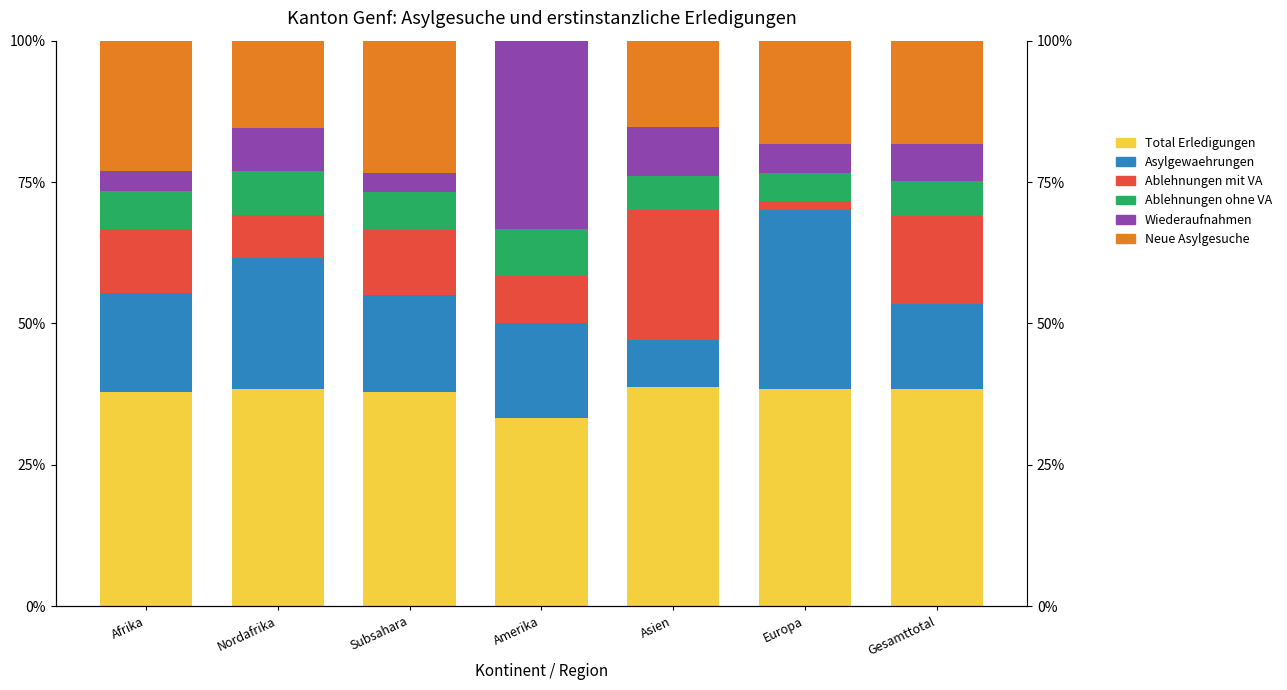

How many data points in Neue Asylgesuche are less than 18?

3